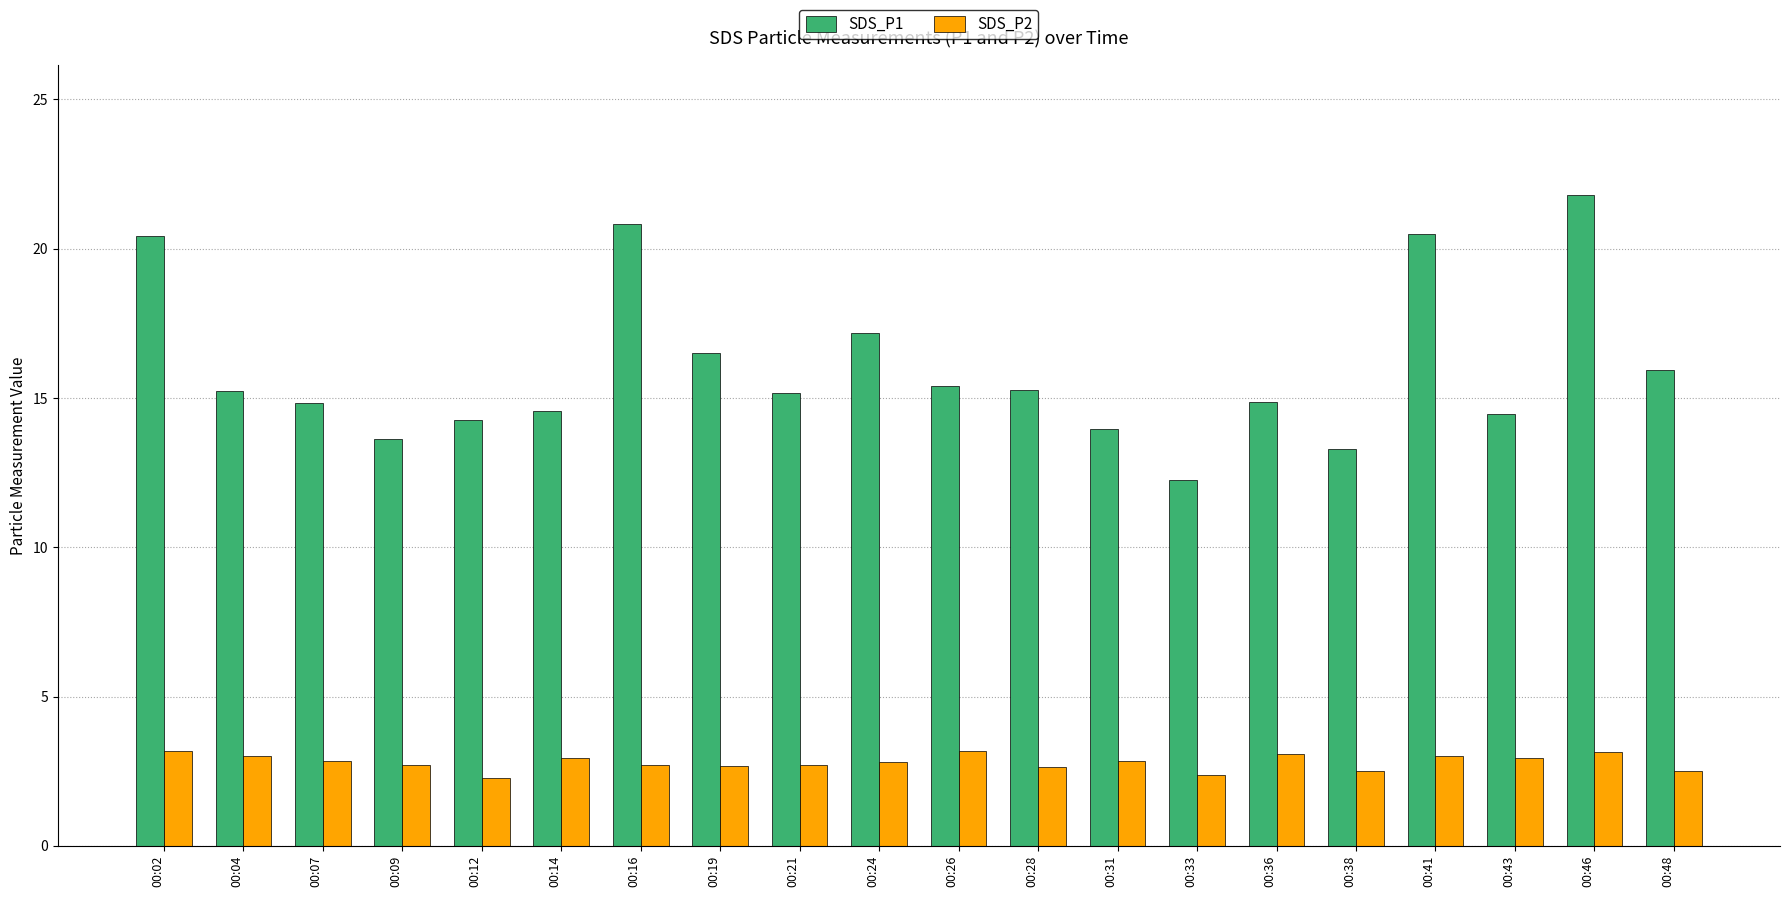

Is the value of SDS_P1 at 00:38 greater than the value of SDS_P2 at 00:43?

Yes